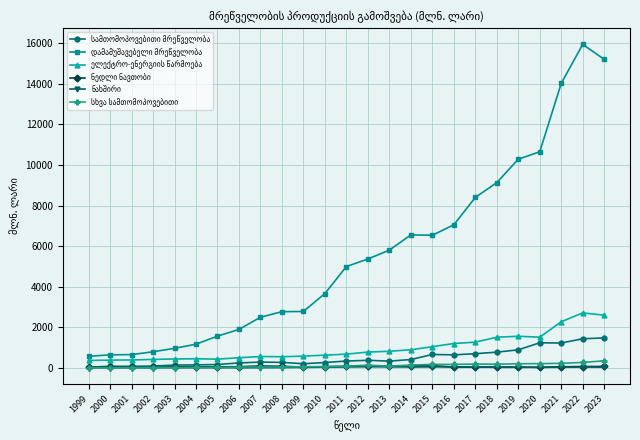

What is the total value across all series at 2013?

7134.0